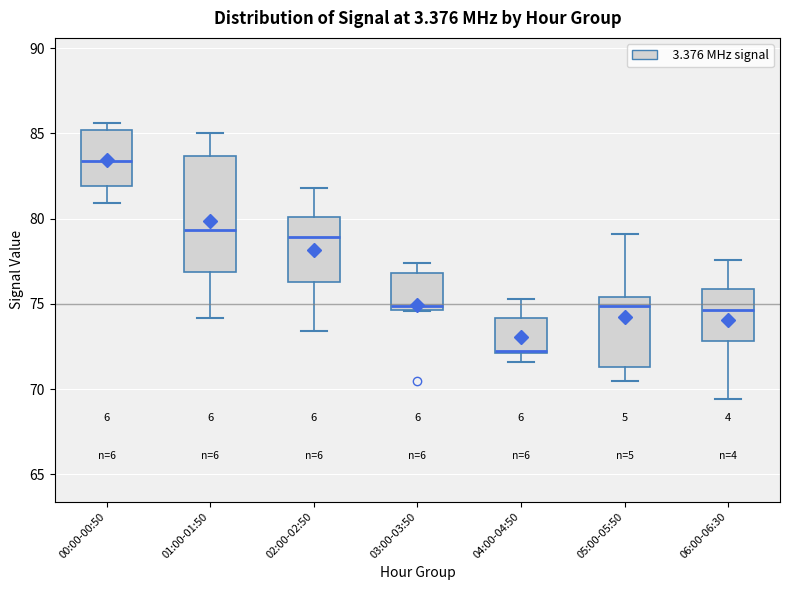

Comparing the boxes themselves (not the whiskers), which one is the tallest?

01:00-01:50